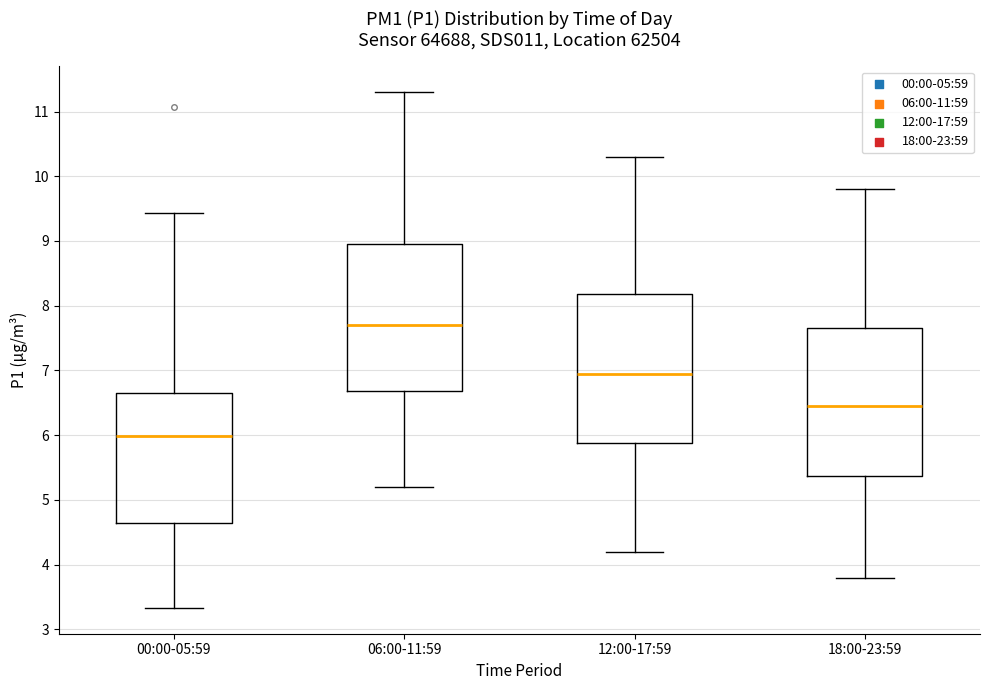

Where is the upper edge of the box for 06:00-11:59 on the y-axis? The values are not printed on the chart, so give them approximately, as read against the axis.

9.0